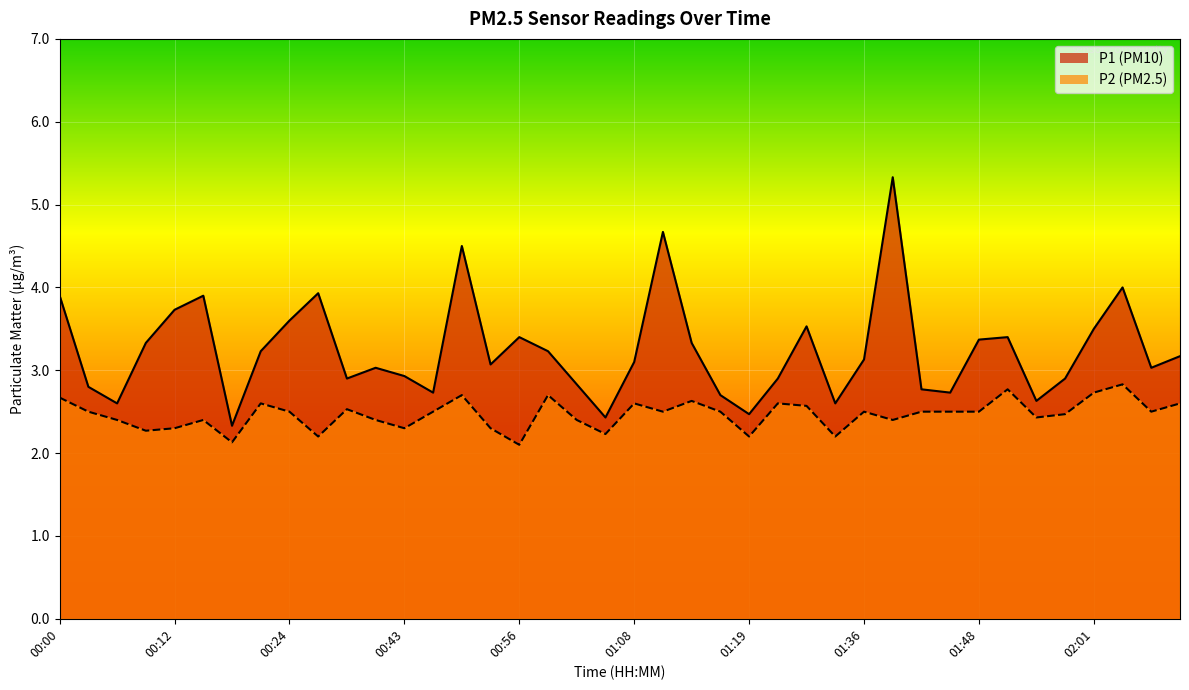

Which series has the largest total across all categories?

P1